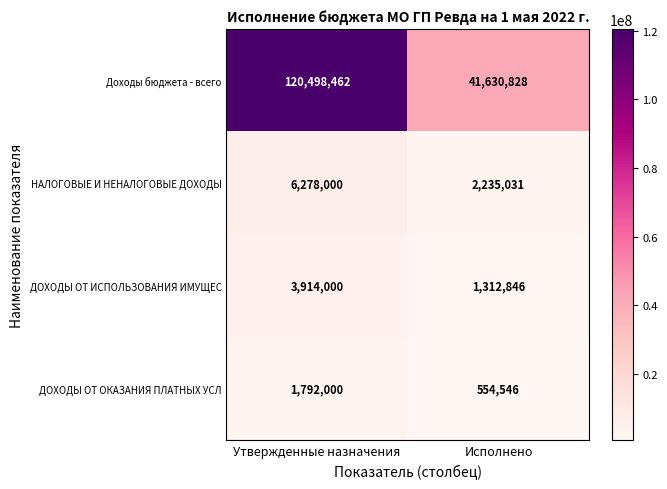

What is the average value of the ДОХОДЫ ОТ ИСПОЛЬЗОВАНИЯ ИМУЩЕС series?

2613423